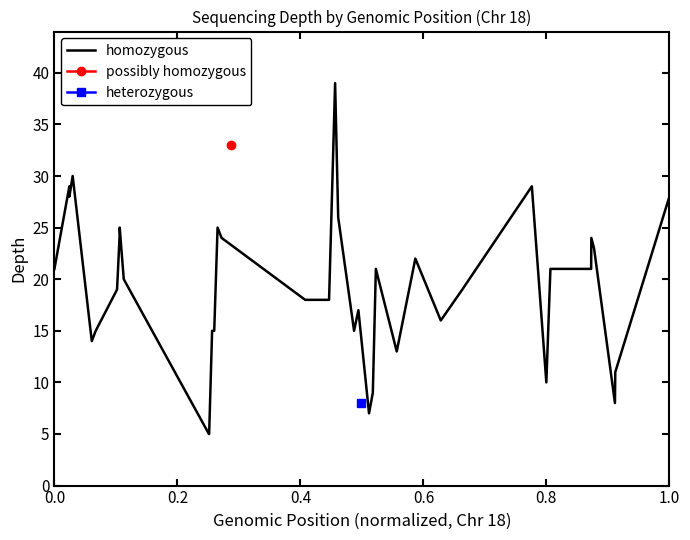

How many lines are shown in the chart?

1